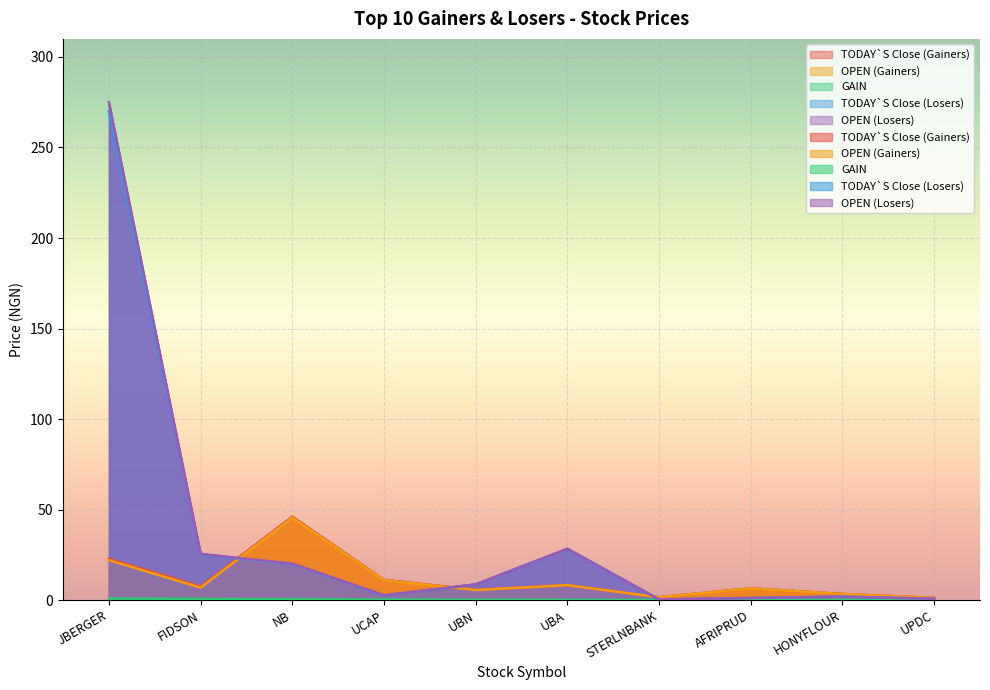

True or false: TODAY`S Close (Losers) and GAIN cross at least once.

False